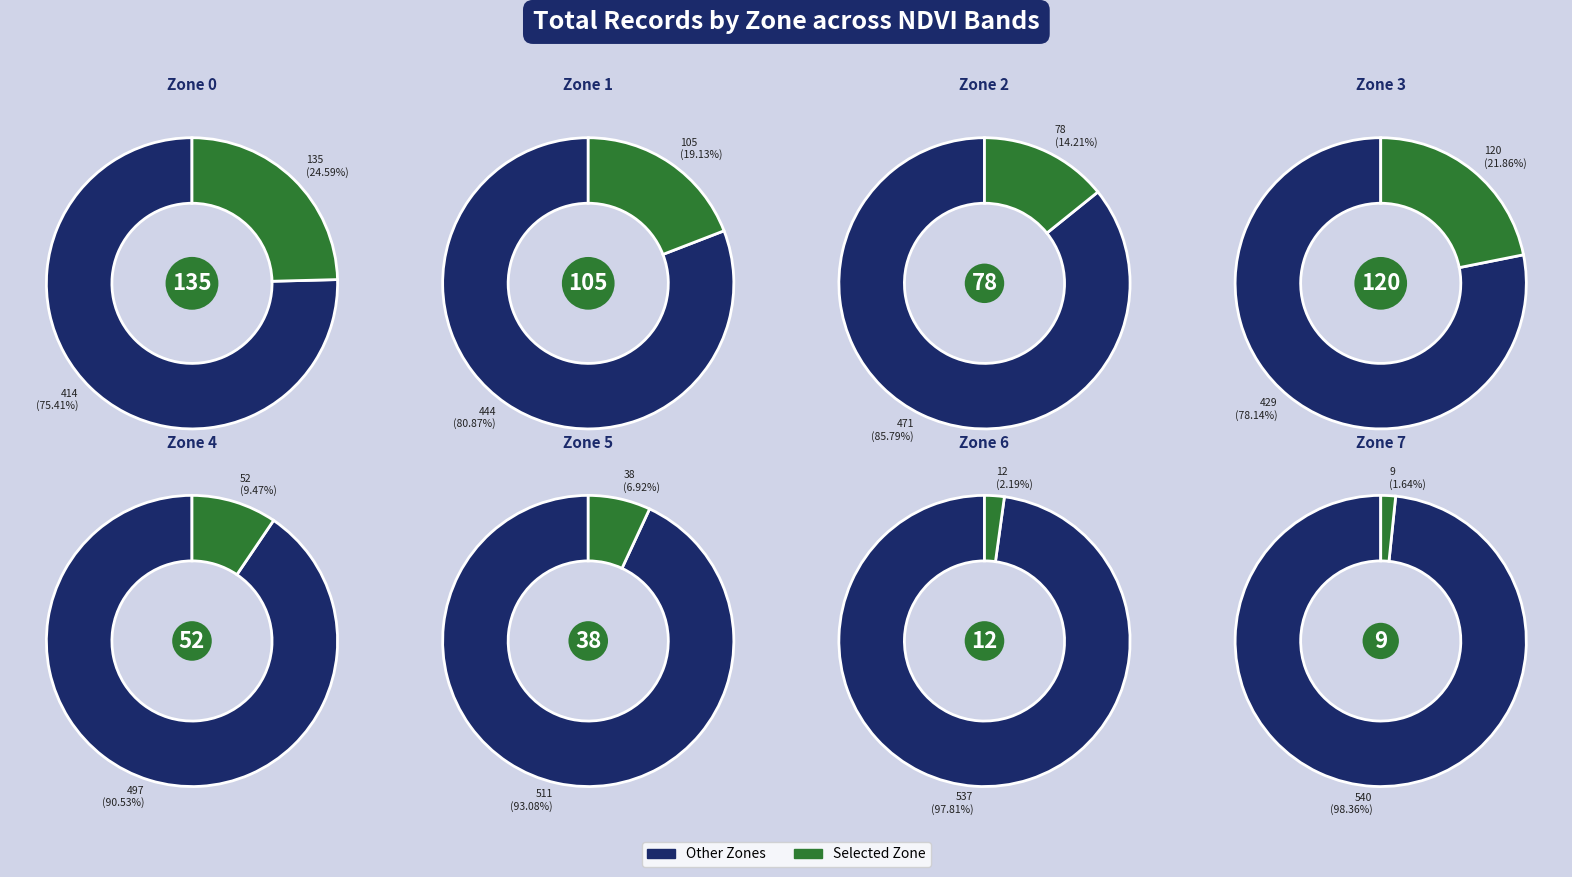

Rank the categories by value from highest to lowest.

Zone 0, Zone 3, Zone 1, Zone 2, Zone 4, Zone 5, Zone 6, Zone 7